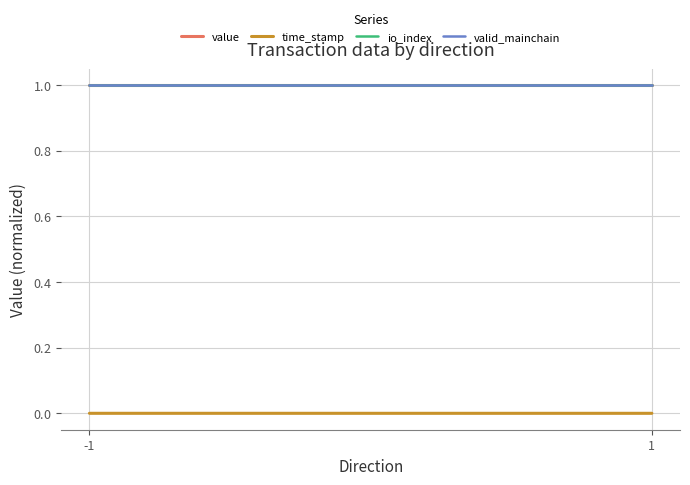

What are all the series names shown in the legend?

value, time_stamp, io_index, valid_mainchain